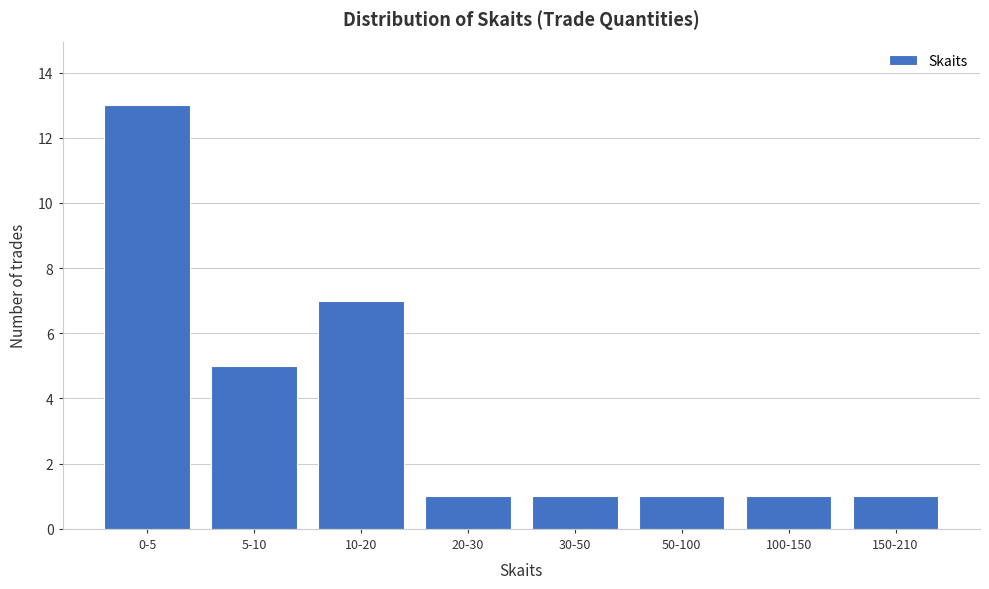

Reading left to right, list all the values displayed in this chart.

13	5	7	1	1	1	1	1